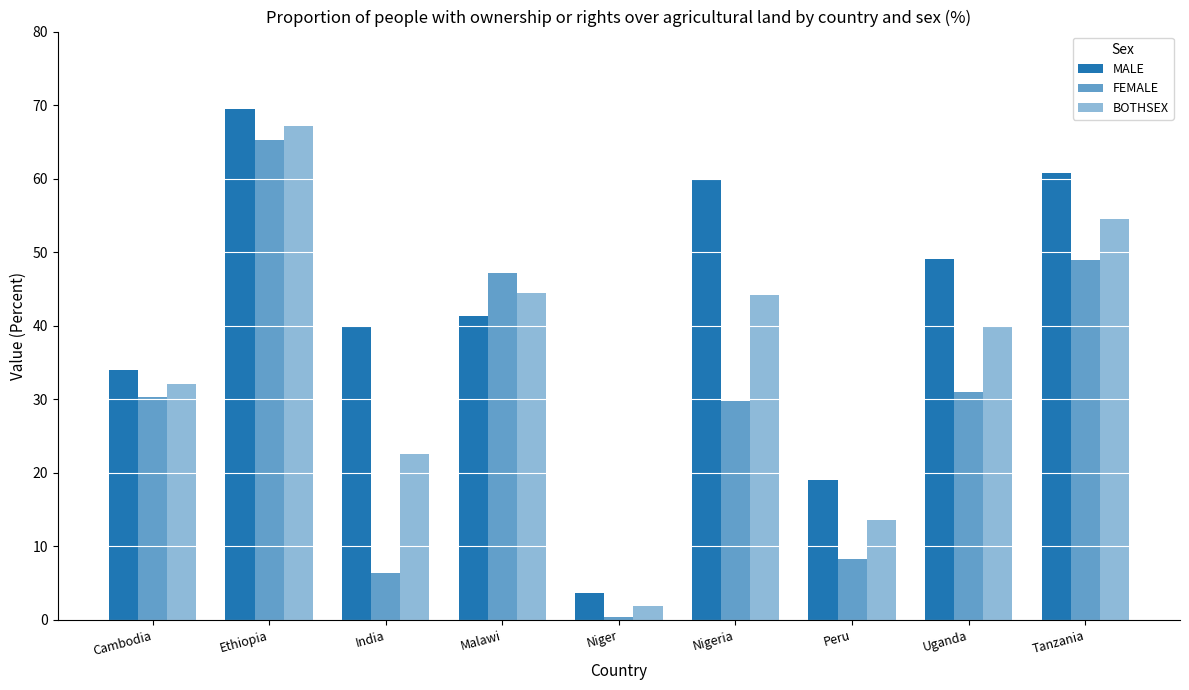

What is the label of the 3rd bar from the left?

India